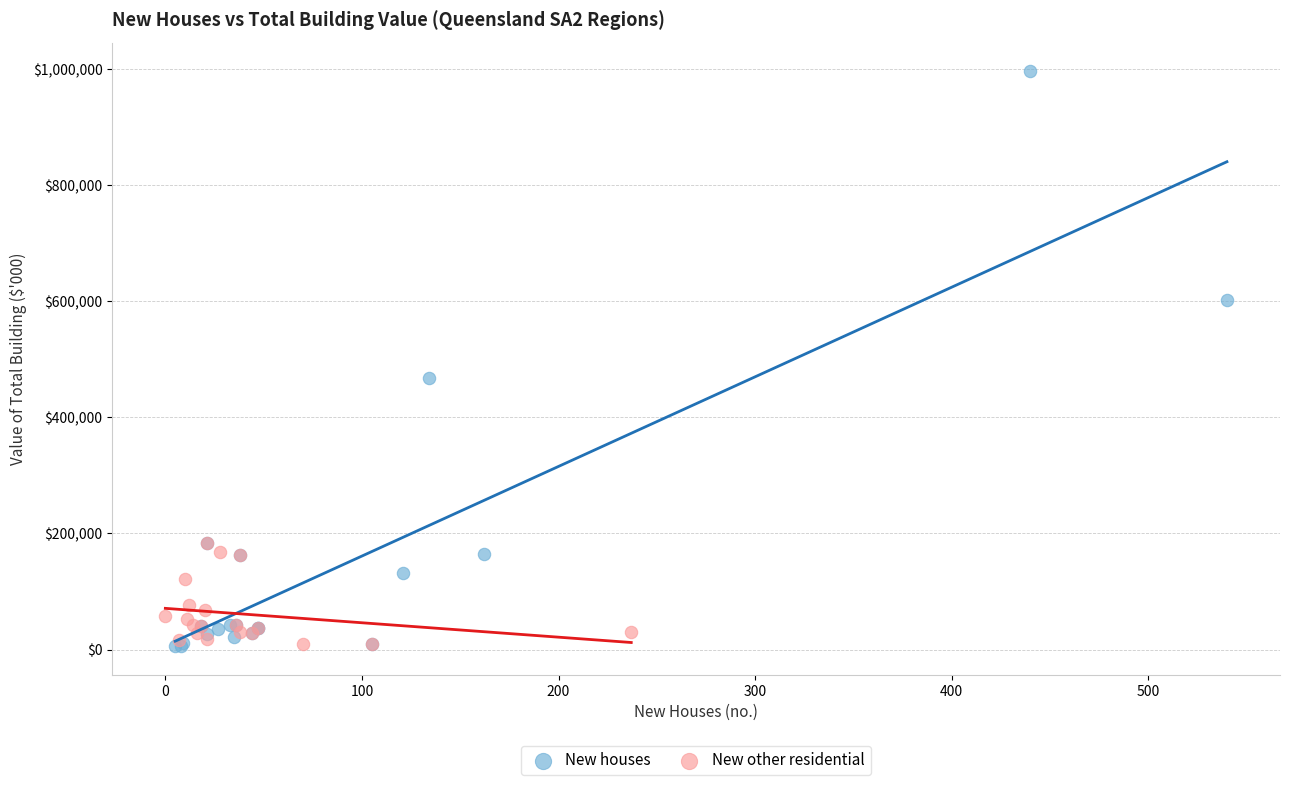

Which series has the widest spread of Y values?

New houses